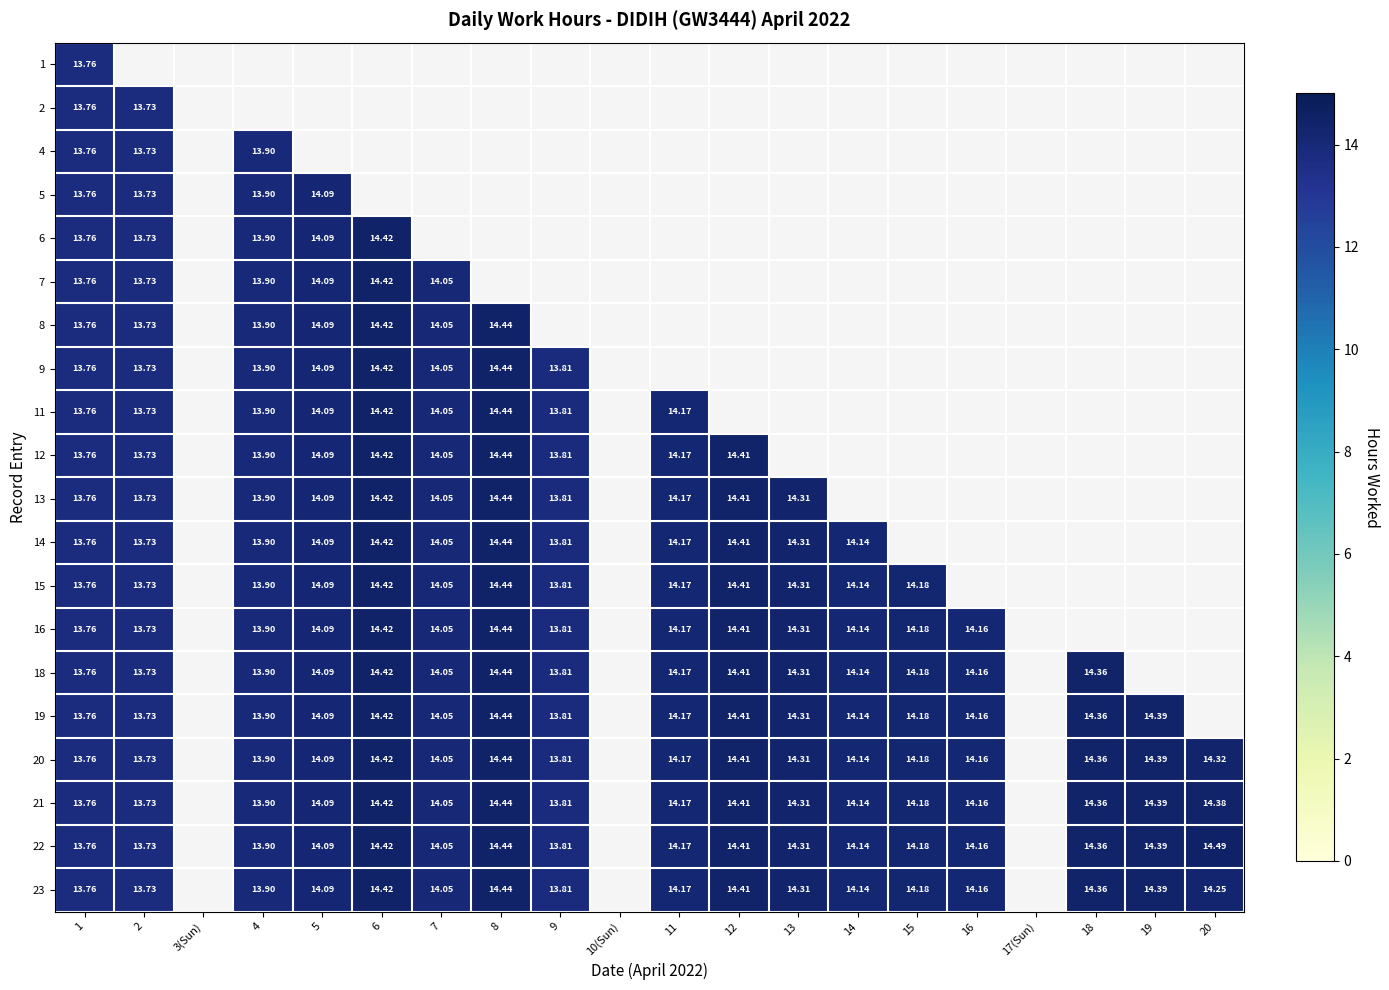

What value does the 7 series have at 1?

13.8